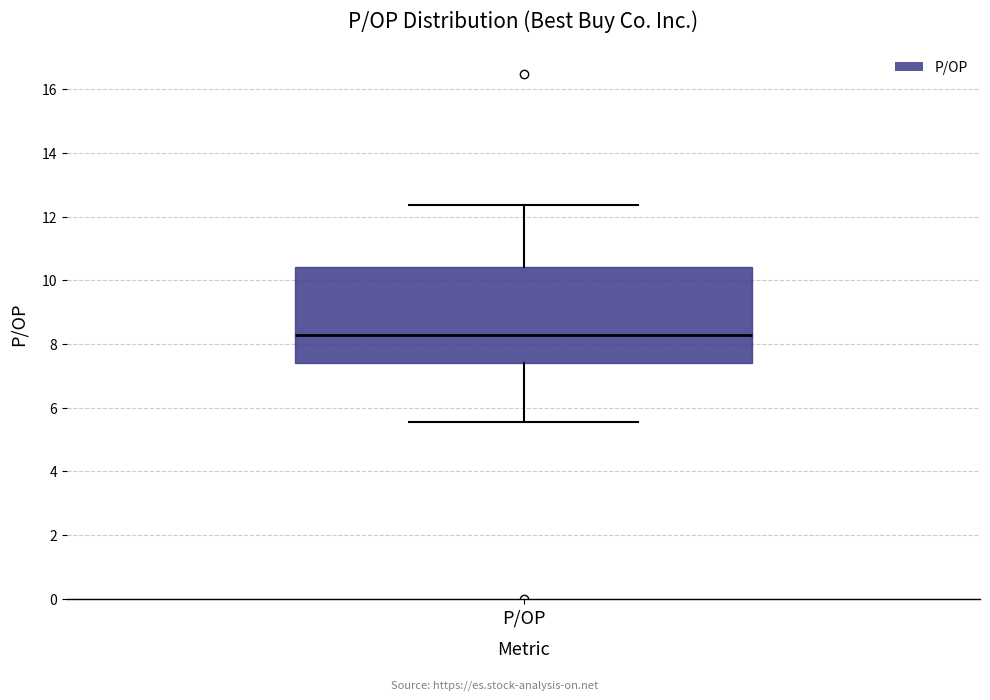

Where does the lower whisker of the box for P/OP end on the y-axis? The values are not printed on the chart, so give them approximately, as read against the axis.

5.6